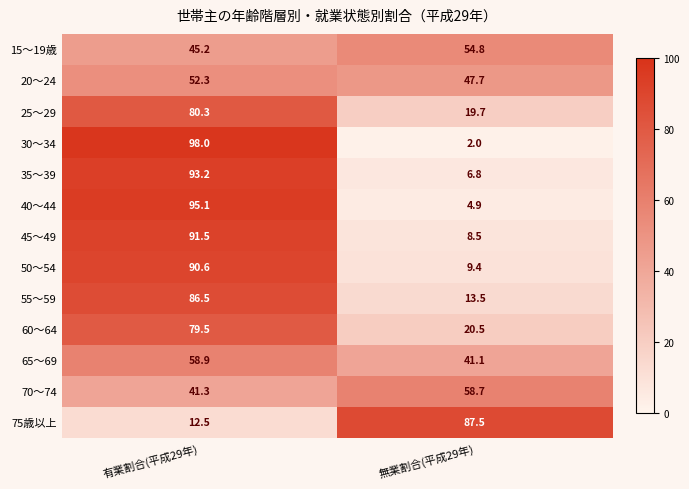

At 有業割合(平成29年), list the series in order from smallest to largest.

75歳以上, 70～74, 15～19歳, 20～24, 65～69, 60～64, 25～29, 55～59, 50～54, 45～49, 35～39, 40～44, 30～34